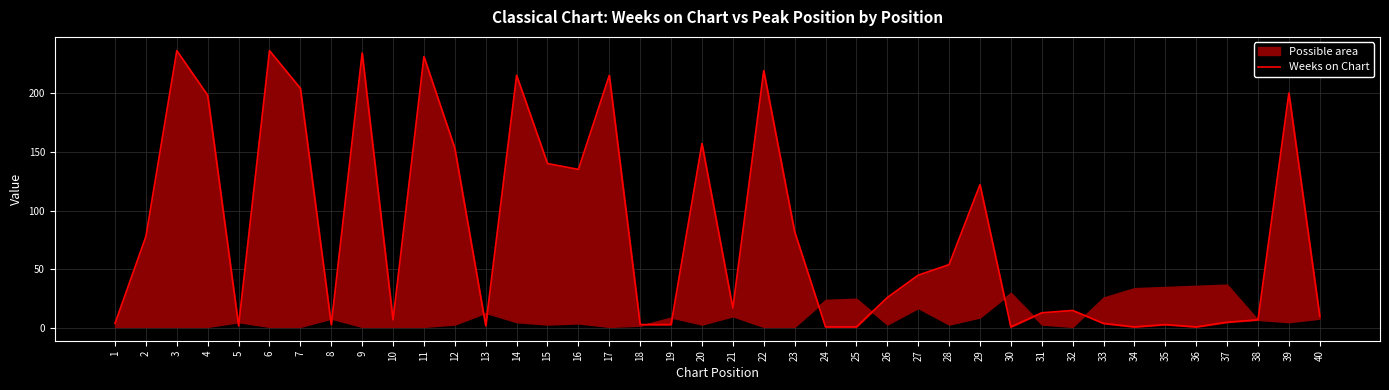

Where is the first local maximum?

3